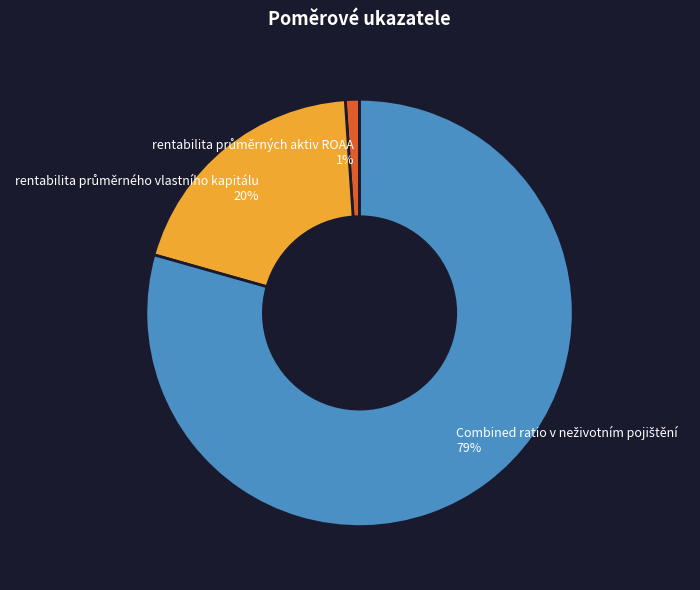

To the nearest percent, what is the difference between the largest and smallest slice percentages?

78%